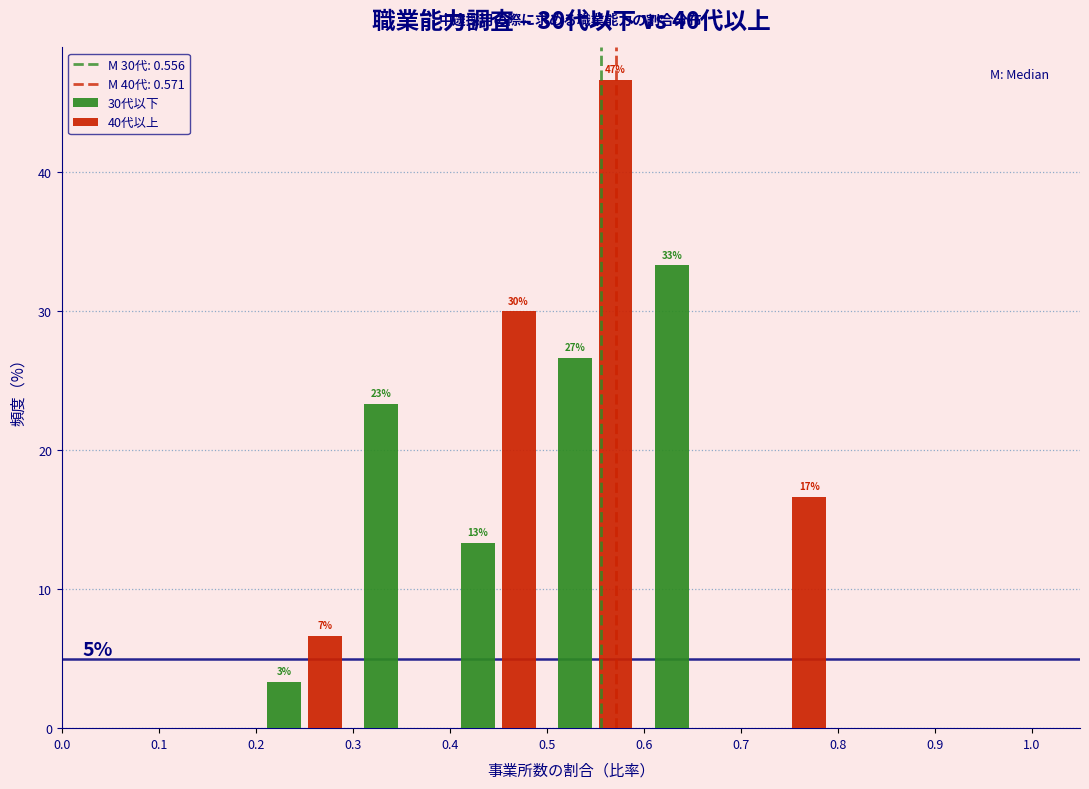

In the 40代以上 series, which range on the x-axis has the tallest bar?

0.5 to 0.6